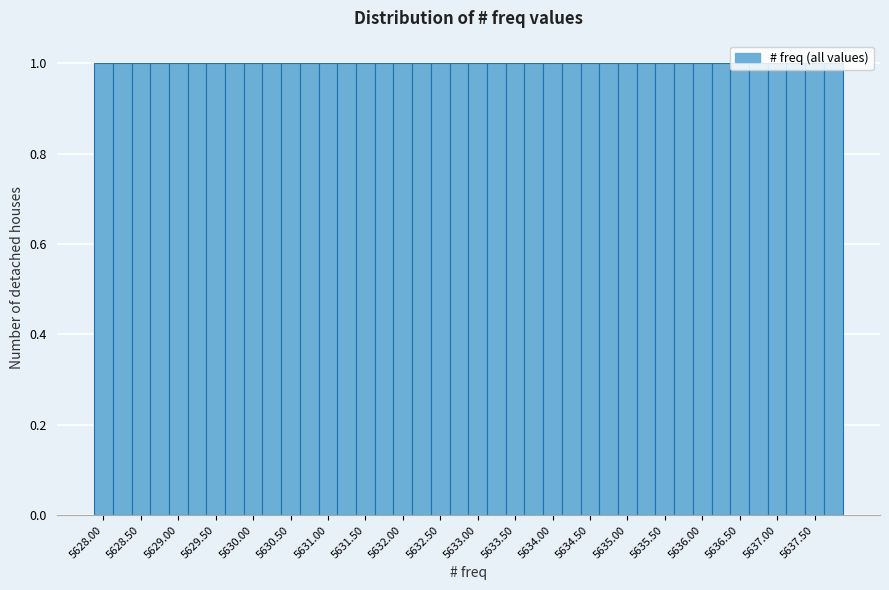

Reading left to right, list every bar in this chart as the range it spans on the x-axis followed by its height. Neither the bar edges nor the heights are printed on the chart, so give them approximately, as read against the axes.

5627.875 to 5628.125: 1
5628.125 to 5628.375: 1
5628.375 to 5628.625: 1
5628.625 to 5628.875: 1
5628.875 to 5629.125: 1
5629.125 to 5629.375: 1
5629.375 to 5629.625: 1
5629.625 to 5629.875: 1
5629.875 to 5630.125: 1
5630.125 to 5630.375: 1
5630.375 to 5630.625: 1
5630.625 to 5630.875: 1
5630.875 to 5631.125: 1
5631.125 to 5631.375: 1
5631.375 to 5631.625: 1
5631.625 to 5631.875: 1
5631.875 to 5632.125: 1
5632.125 to 5632.375: 1
5632.375 to 5632.625: 1
5632.625 to 5632.875: 1
5632.875 to 5633.125: 1
5633.125 to 5633.375: 1
5633.375 to 5633.625: 1
5633.625 to 5633.875: 1
5633.875 to 5634.125: 1
5634.125 to 5634.375: 1
5634.375 to 5634.625: 1
5634.625 to 5634.875: 1
5634.875 to 5635.125: 1
5635.125 to 5635.375: 1
5635.375 to 5635.625: 1
5635.625 to 5635.875: 1
5635.875 to 5636.125: 1
5636.125 to 5636.375: 1
5636.375 to 5636.625: 1
5636.625 to 5636.875: 1
5636.875 to 5637.125: 1
5637.125 to 5637.375: 1
5637.375 to 5637.625: 1
5637.625 to 5637.875: 1